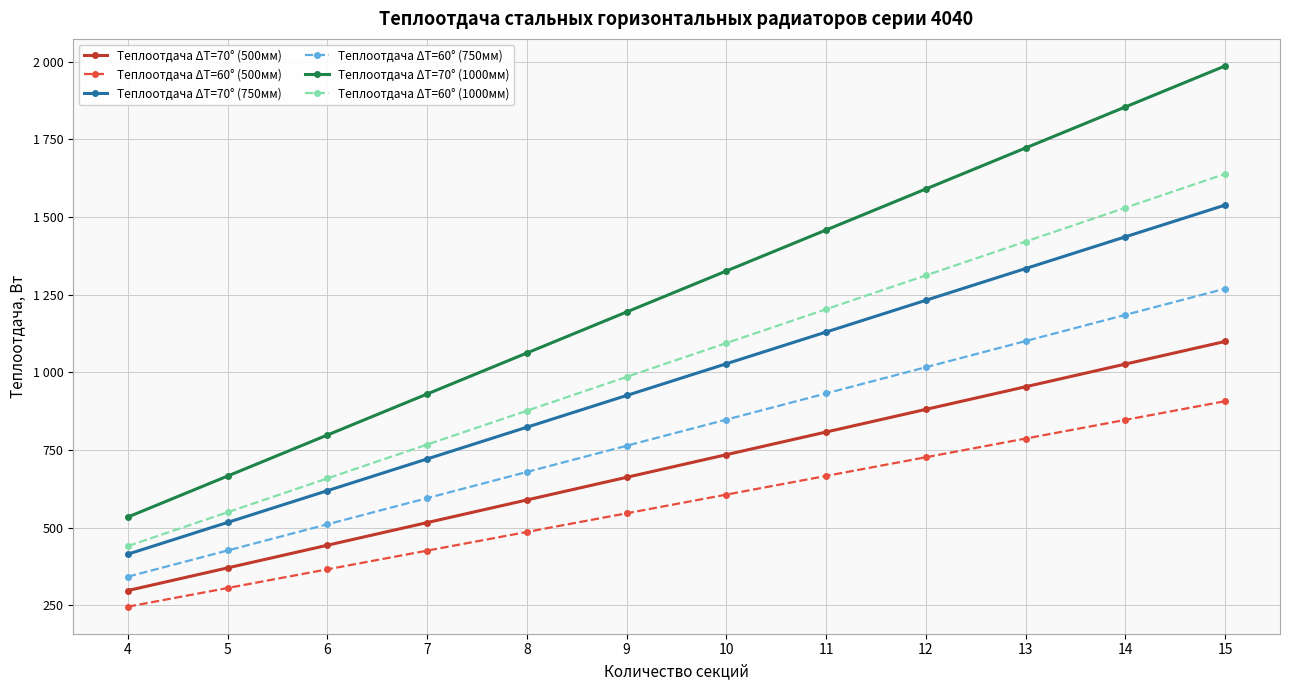

Reading right to left, transcribe all the data shown in this chart.

Теплоотдача ΔT=70° (500мм): 1098.9	1026.1	953.2	880.3	807.4	734.5	661.6	588.7	515.8	443.0	370.1	297.2
Теплоотдача ΔT=60° (500мм): 906.6	846.5	786.4	726.2	666.1	606.0	545.8	485.7	425.6	365.4	305.3	245.2
Теплоотдача ΔT=70° (750мм): 1537.9	1435.8	1333.6	1231.5	1129.3	1027.2	925.0	822.9	720.7	618.6	516.4	414.3
Теплоотдача ΔT=60° (750мм): 1268.8	1184.5	1100.2	1015.9	931.7	847.4	763.1	678.9	594.6	510.3	426.1	341.8
Теплоотдача ΔT=70° (1000мм): 1985.8	1853.8	1721.8	1589.8	1457.8	1325.8	1193.8	1061.8	929.8	797.8	665.8	533.8
Теплоотдача ΔT=60° (1000мм): 1638.2	1529.3	1420.4	1311.5	1202.6	1093.7	984.8	875.9	767.0	658.1	549.2	440.3